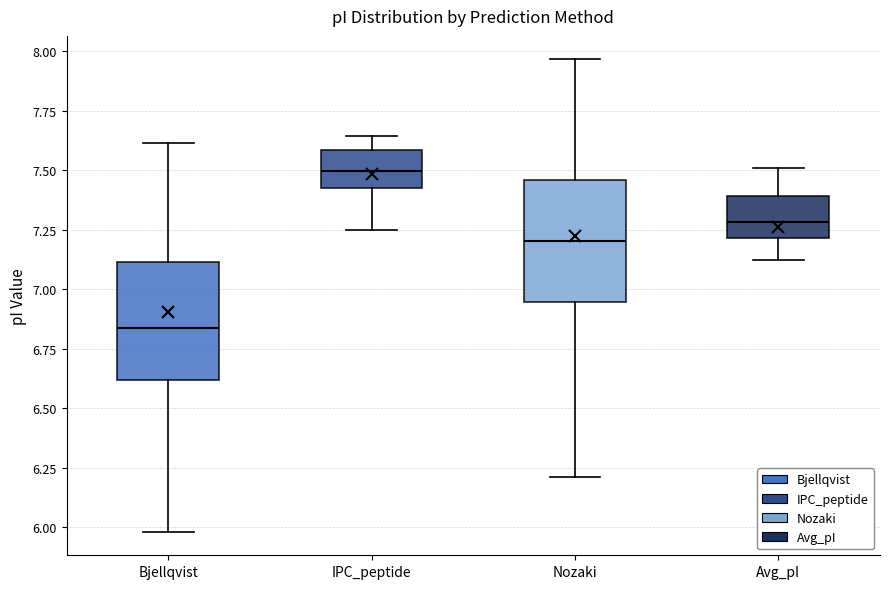

Reading left to right, transcribe this box plot: for each box, give where its median line is, the range the box spans, and where its two whiskers end, as read against the y-axis. The values are not printed on the chart, so give them approximately, as read against the axis.

Bjellqvist: median 6.85, box 6.60 to 7.10, whiskers 6.00 to 7.60
IPC_peptide: median 7.50, box 7.40 to 7.60, whiskers 7.25 to 7.65
Nozaki: median 7.20, box 6.95 to 7.45, whiskers 6.20 to 7.95
Avg_pI: median 7.30, box 7.20 to 7.40, whiskers 7.10 to 7.50